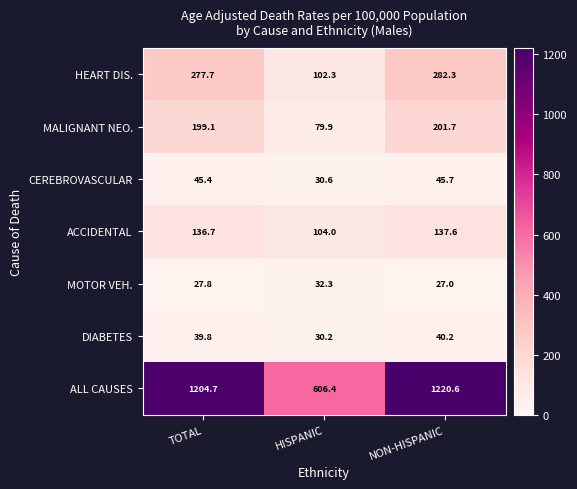

What is the approximate value of MALIGNANT NEO. at HISPANIC?

79.9